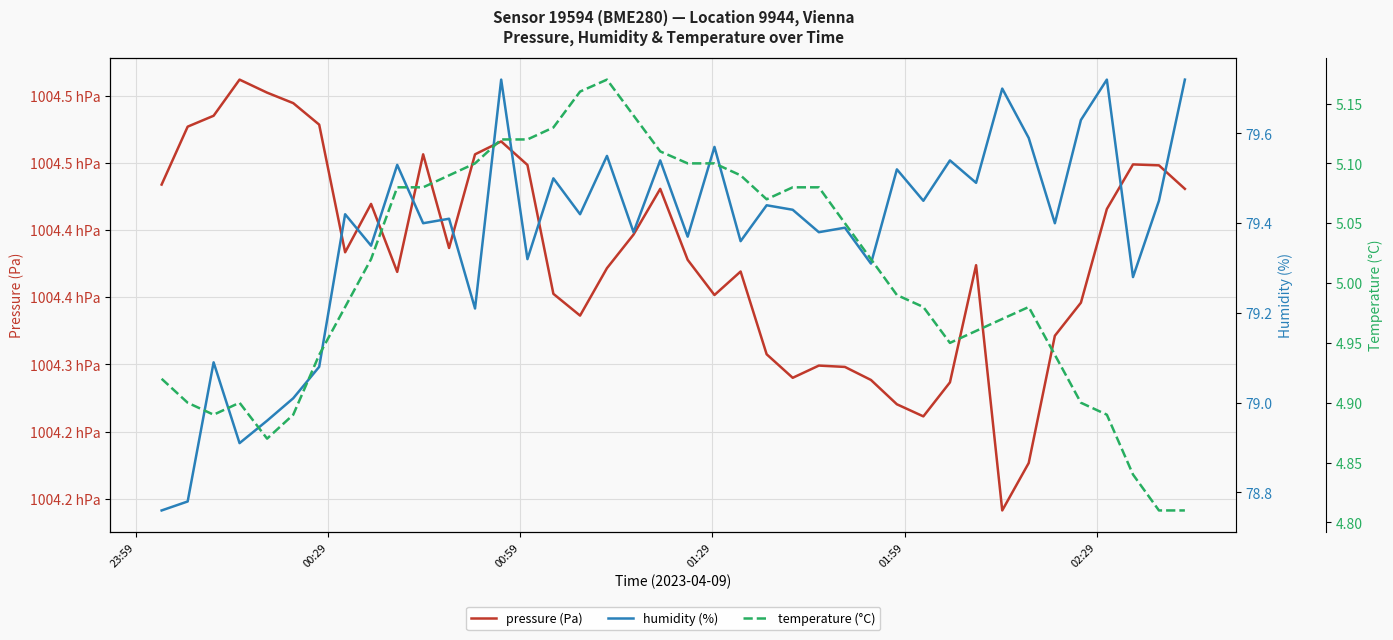

What is the difference between the maximum and second lowest values in the temperature (°C) series?

0.4